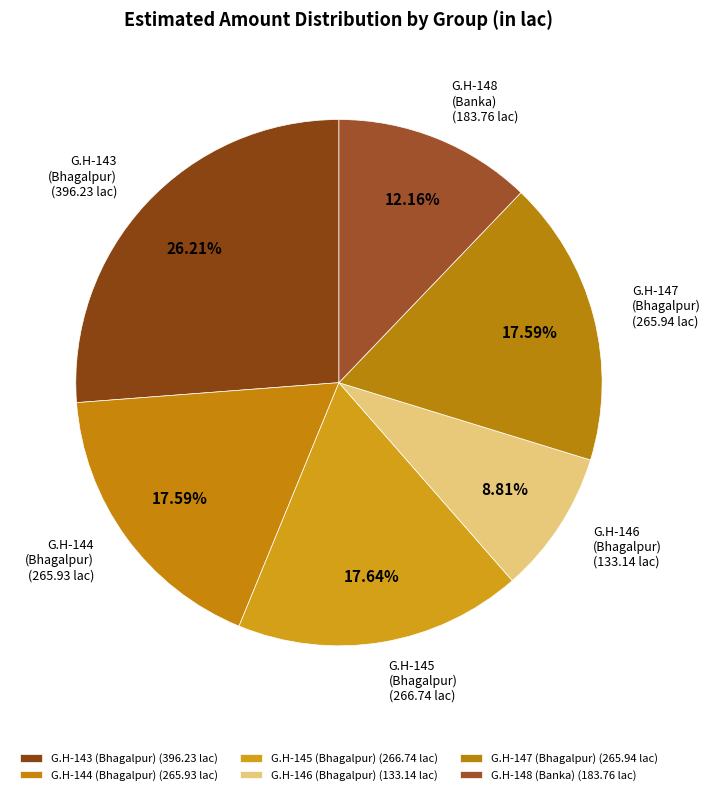

How many segments does this pie chart have?

6